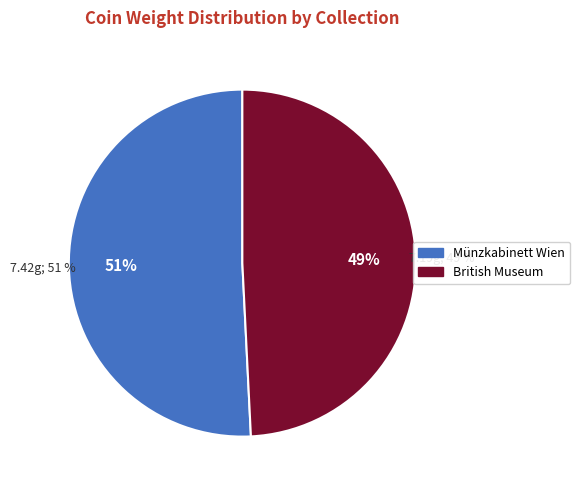

Does Münzkabinett Wien account for over 50% of the chart?

Yes